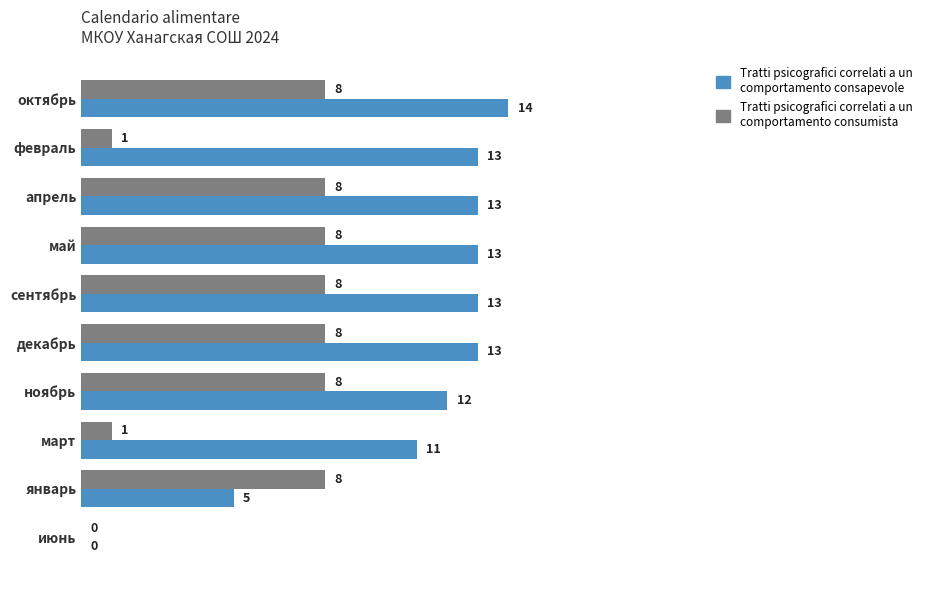

At which category is the sum across all series the highest?

октябрь